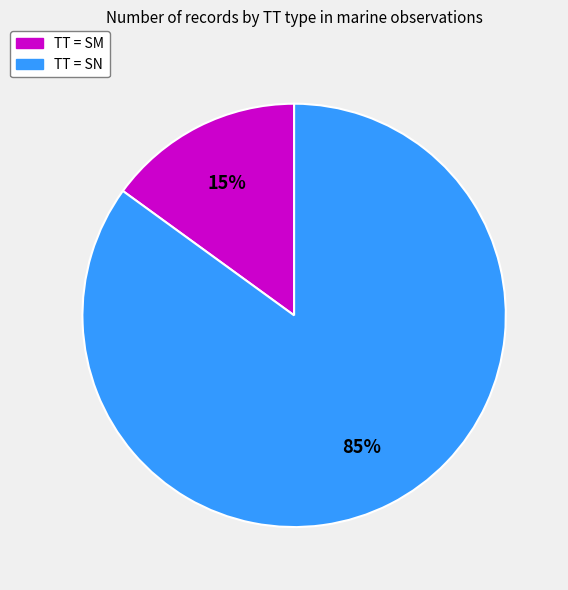

Is there a majority slice in this chart?

Yes